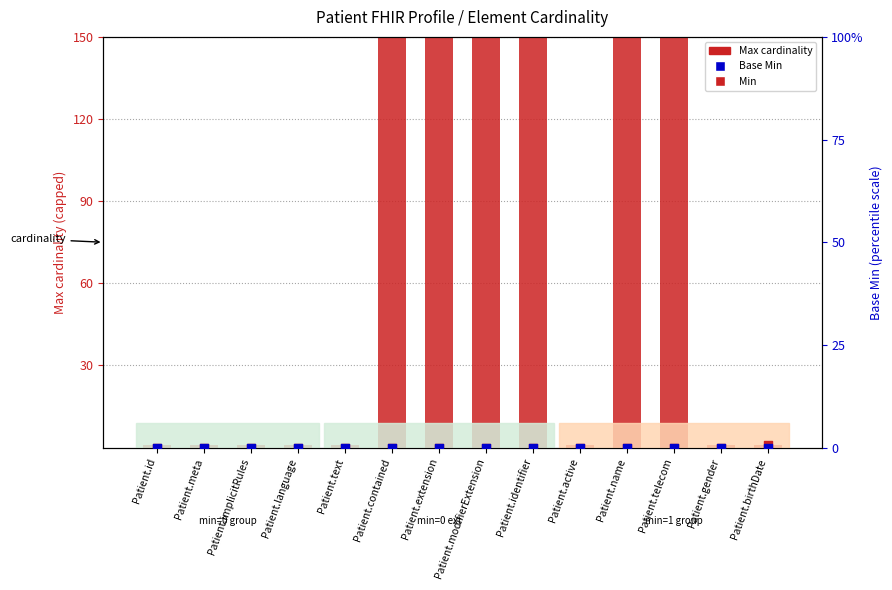

What is the total value across all series at Patient.implicitRules?

1